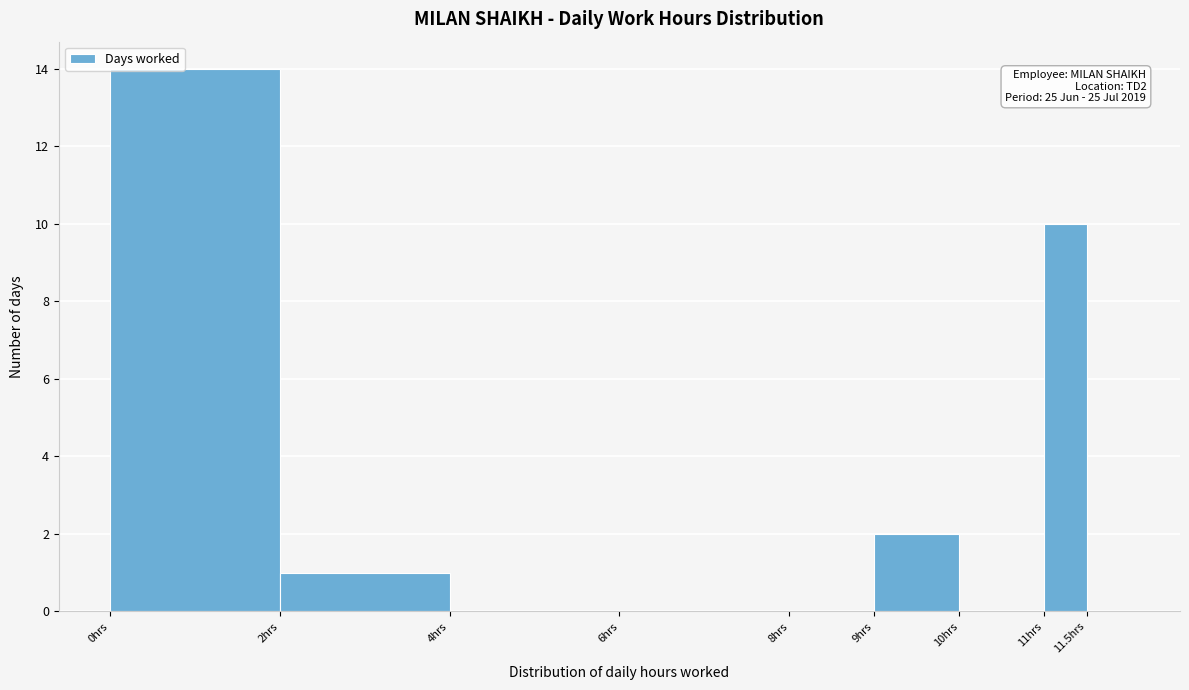

Over which range of the x-axis is the bar tallest?

0.0 to 2.0